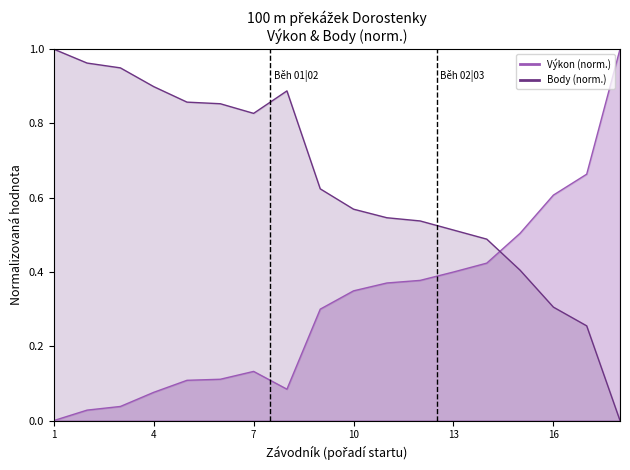

How many interior local valleys does the Body series have?

1